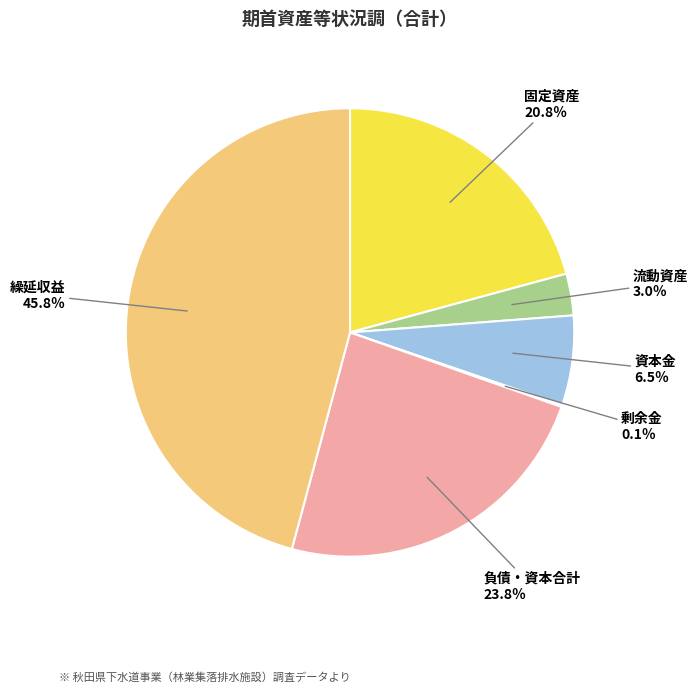

Which slice is the largest?

繰延収益